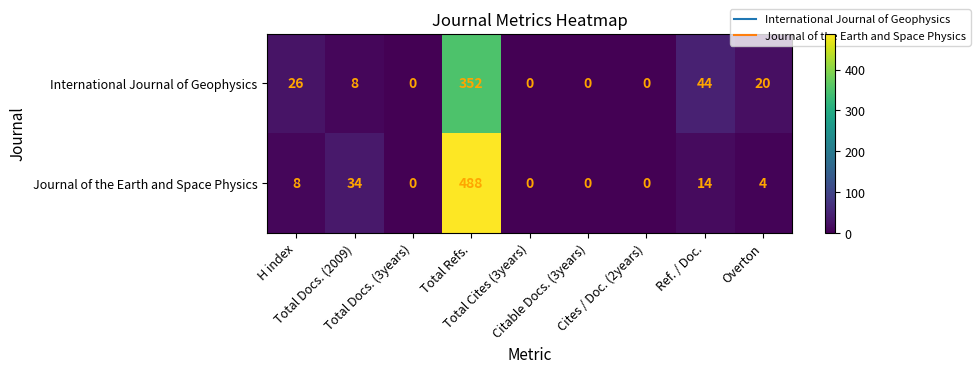

Which series has the largest range (max minus min)?

Journal of the Earth and Space Physics